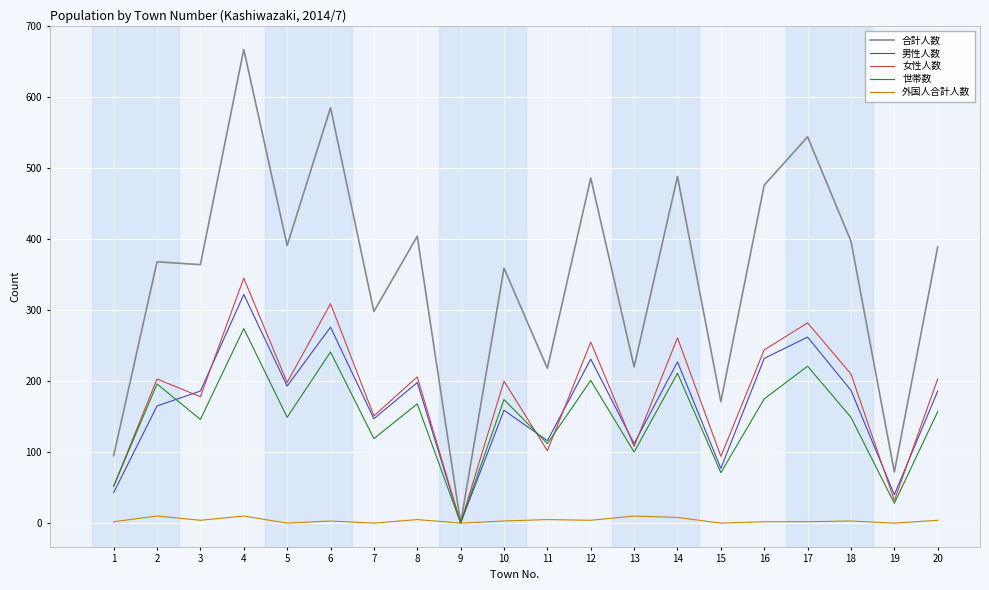

What is the sum of the 男性人数 values at 9 and 16?

232